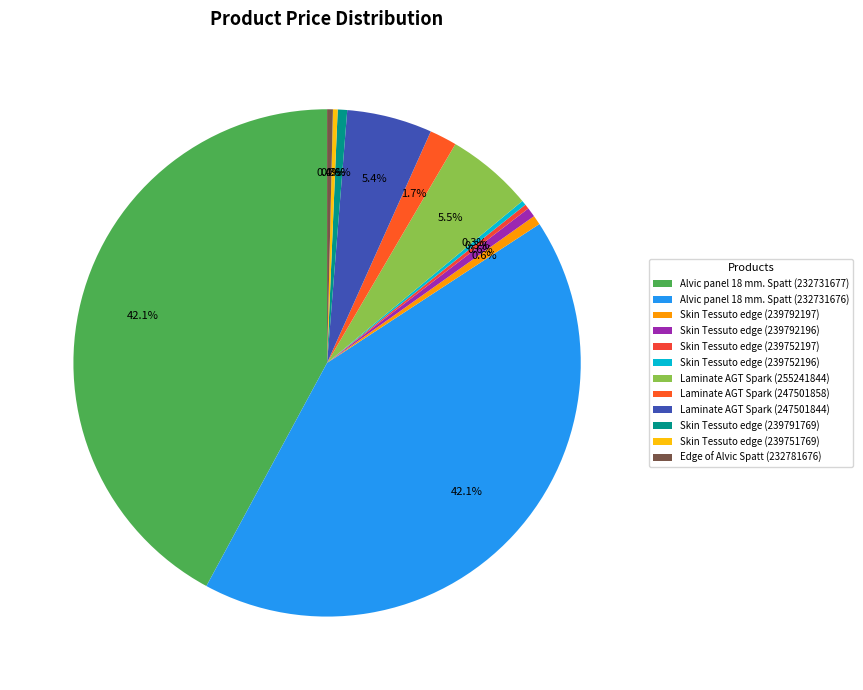

To the nearest percent, what percentage of the pie is Laminate AGT Spark (255241844)?

6%